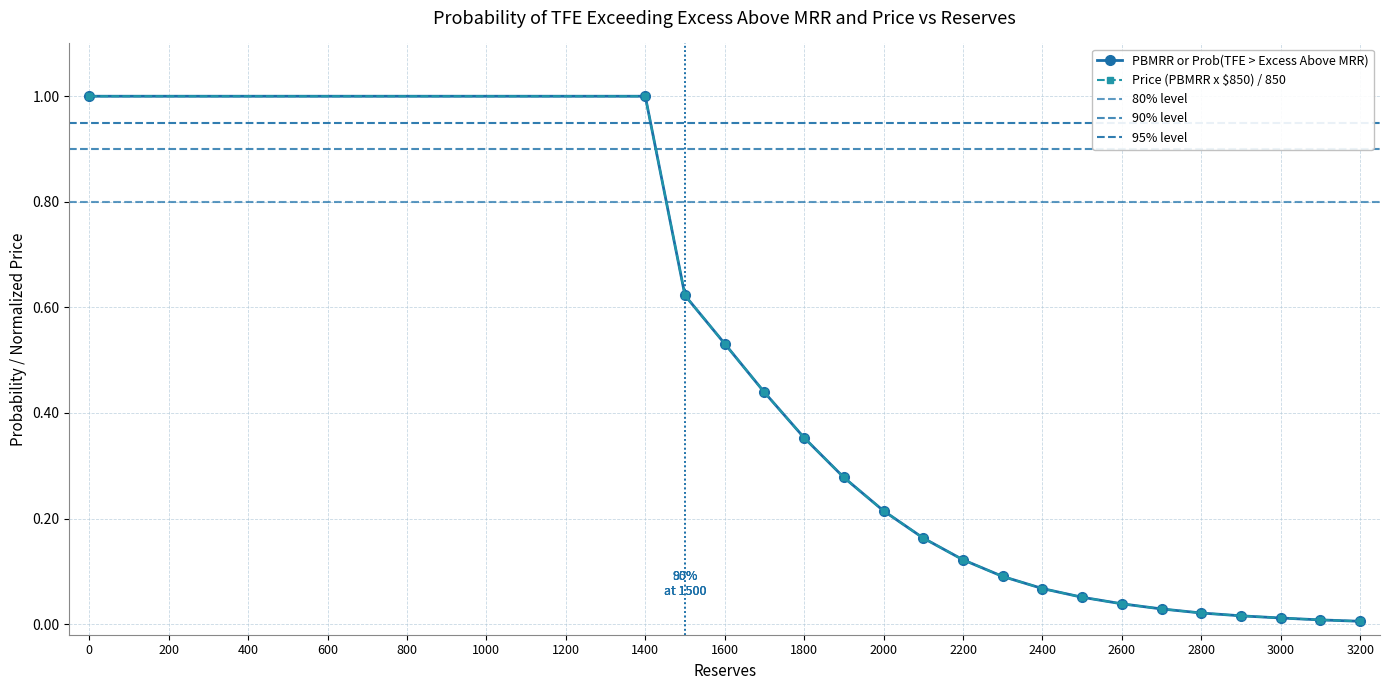

Rank the series at 1600 from lowest to highest value.

PBMRR or Prob(TFE > Excess Above MRR), Price (PBMRR x $850)